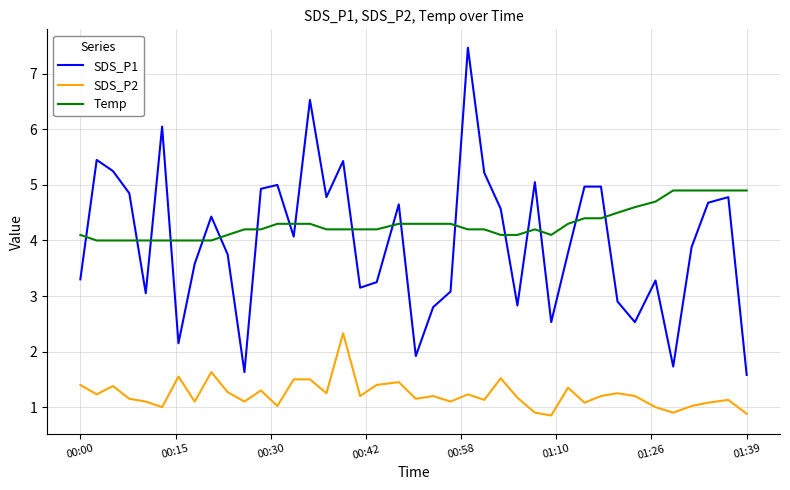

What is the maximum value shown in the chart?

7.5